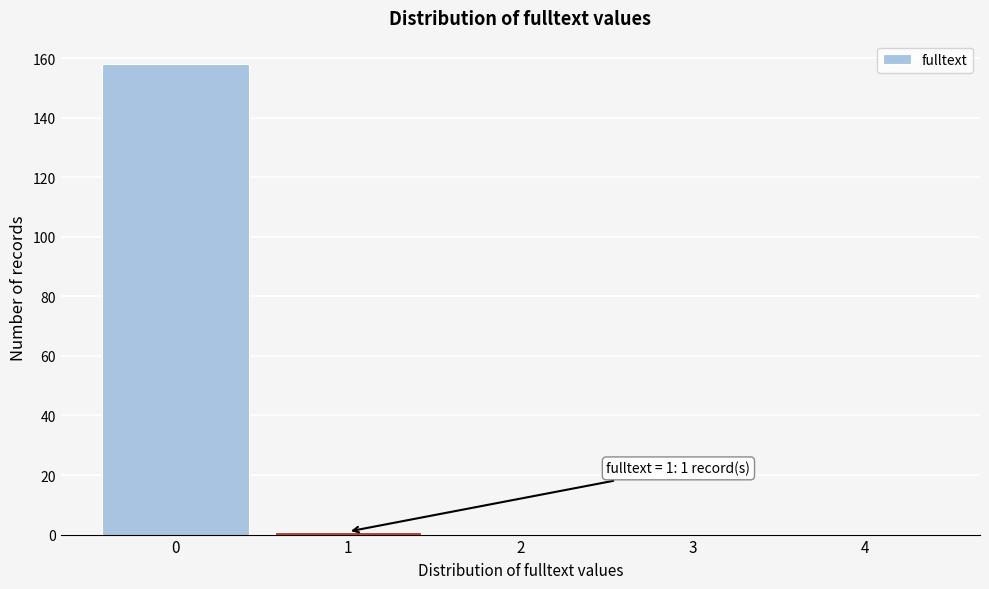

Reading left to right, transcribe all the data shown in this chart.

0=158	1=1	2=0	3=0	4=0